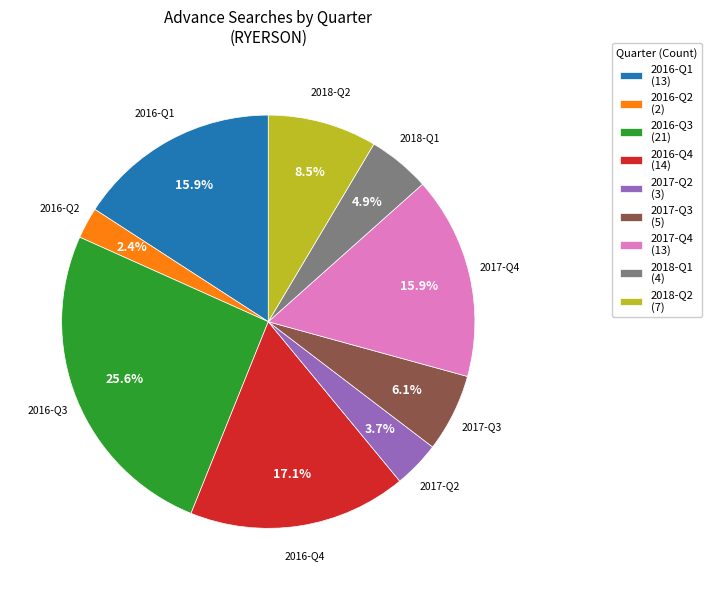

Which has a higher value, 2018-Q1 (4) or 2016-Q3 (21)?

2016-Q3 (21)